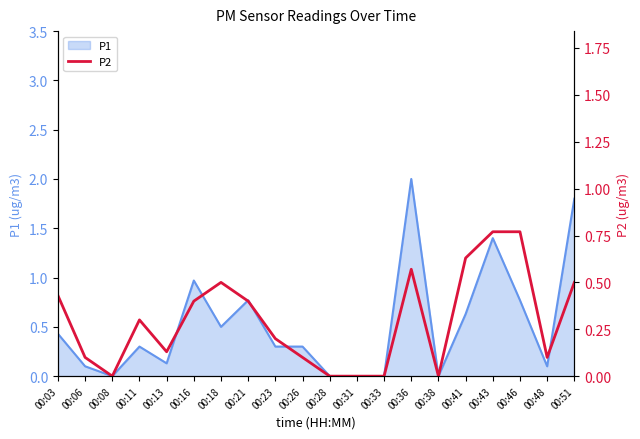

What is the value of the 16th point from the left?

0.6